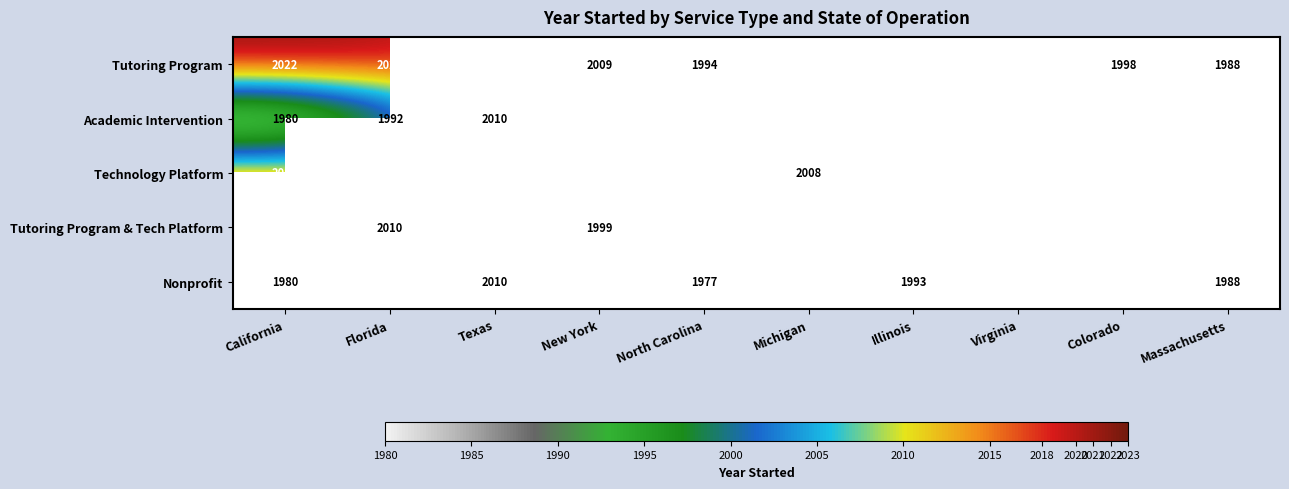

The value of Tutoring Program at Illinois is 2023. True or false?

True